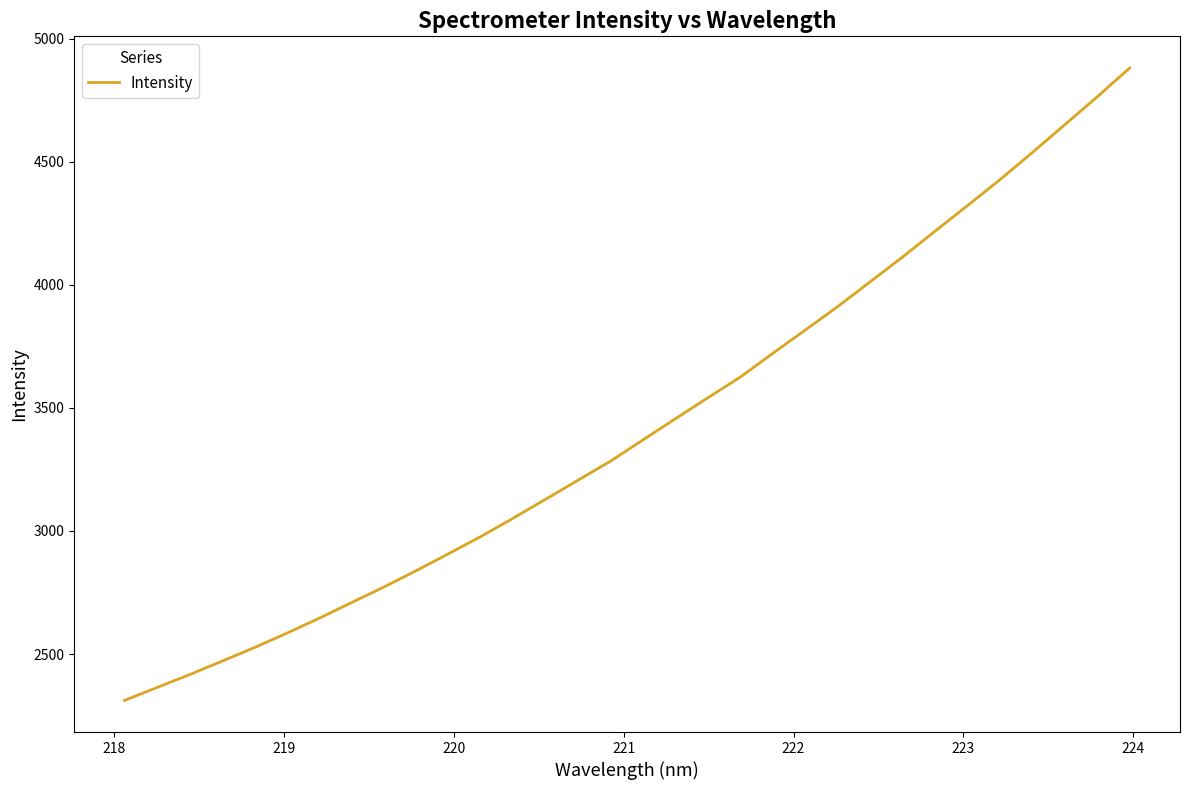

True or false: there are more than 2 points higher than both neighbors.

False